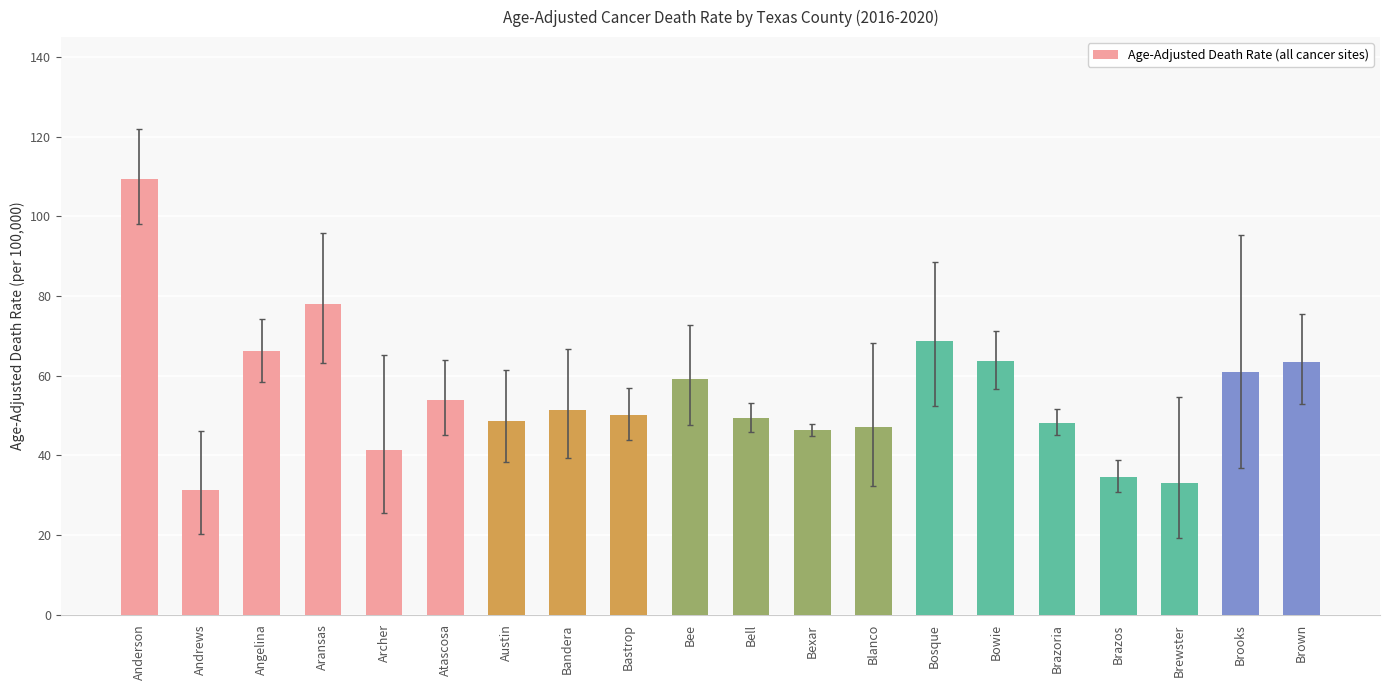

What is the maximum value shown in the chart?

109.4